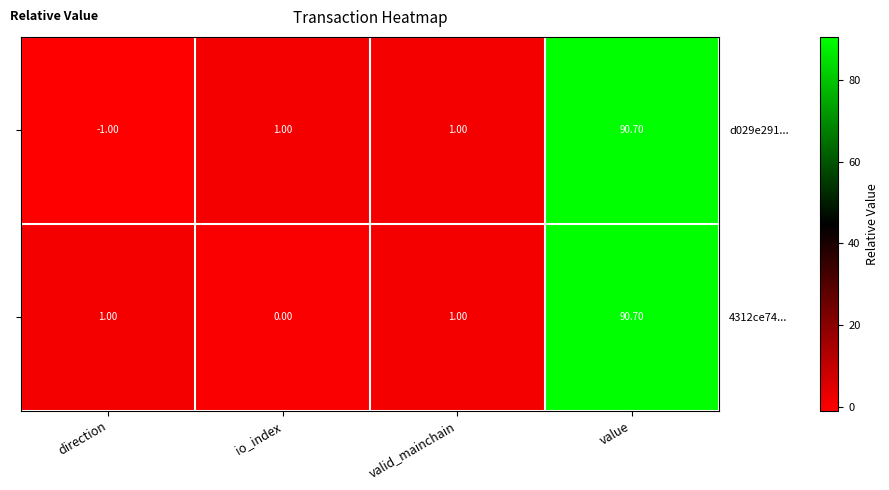

At io_index, list the series in order from largest to smallest.

d029e291..., 4312ce74...